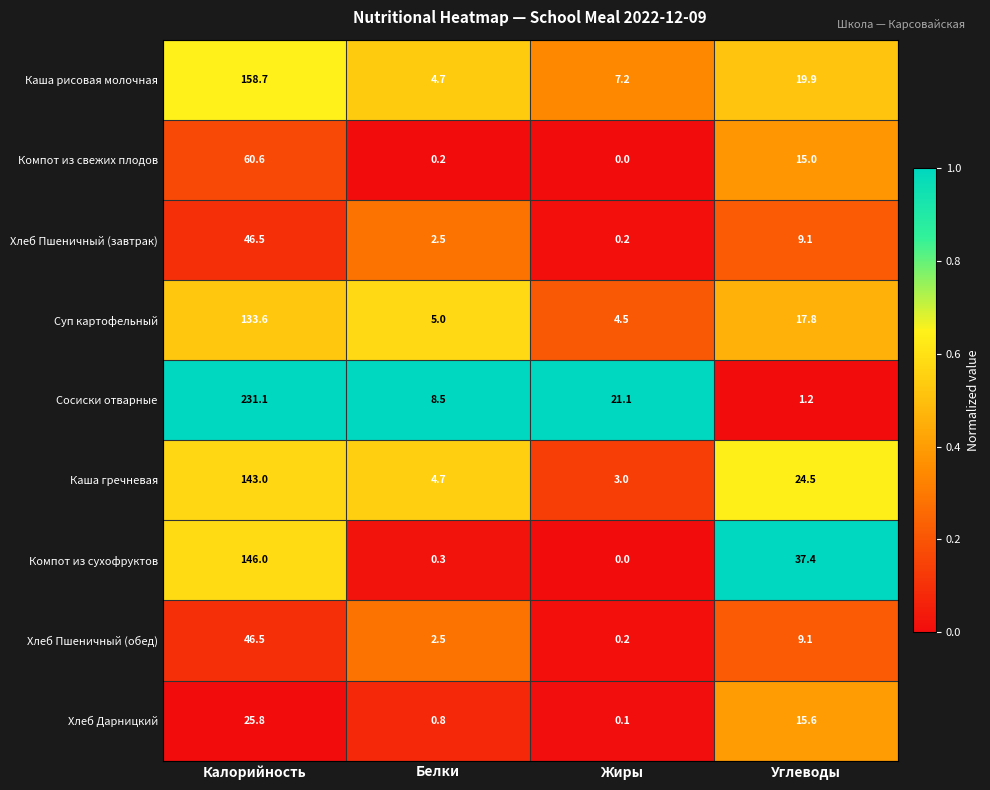

True or false: Сосиски отварные has a value of 0.4 at Углеводы.

False